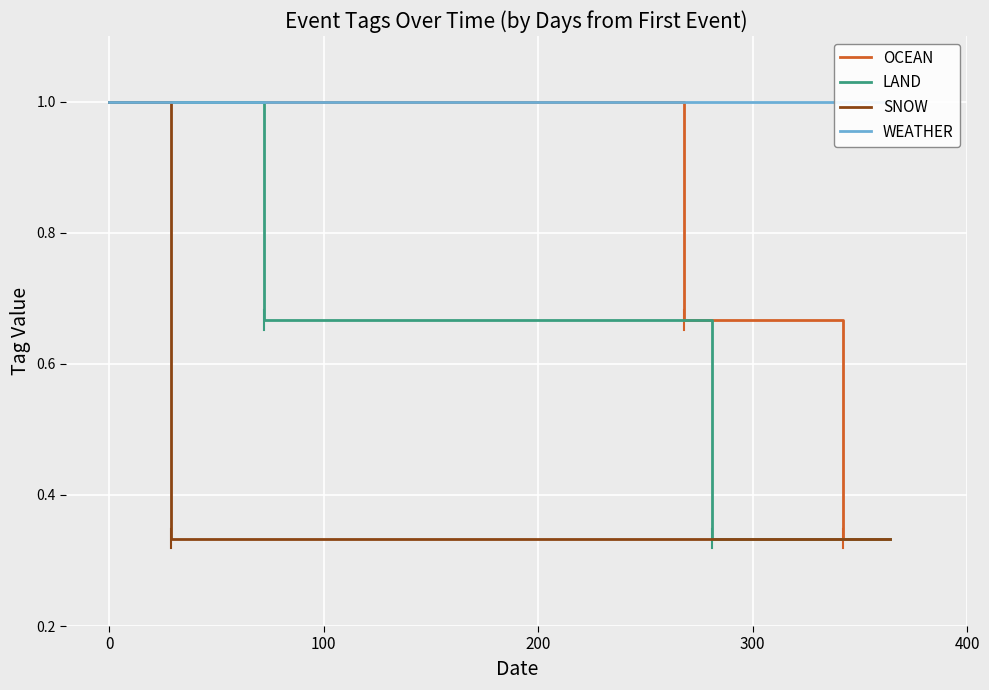

True or false: SNOW and LAND cross at least once.

False